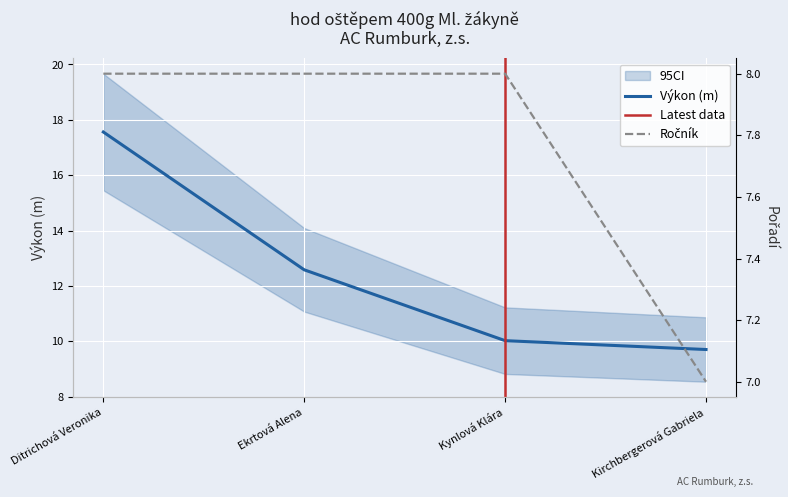

What is the difference between the maximum and minimum values in the Ročník series?

1.0